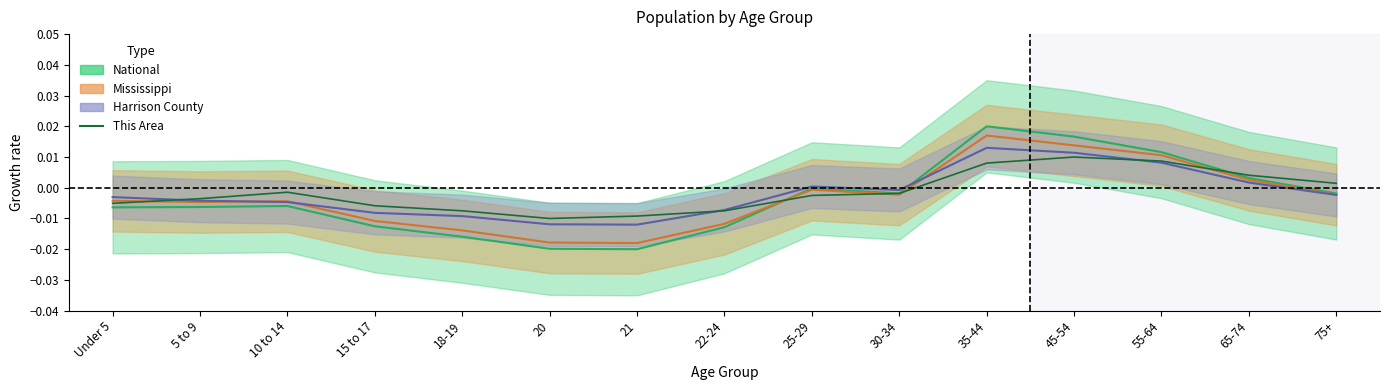

What position from the left is Under 5?

1